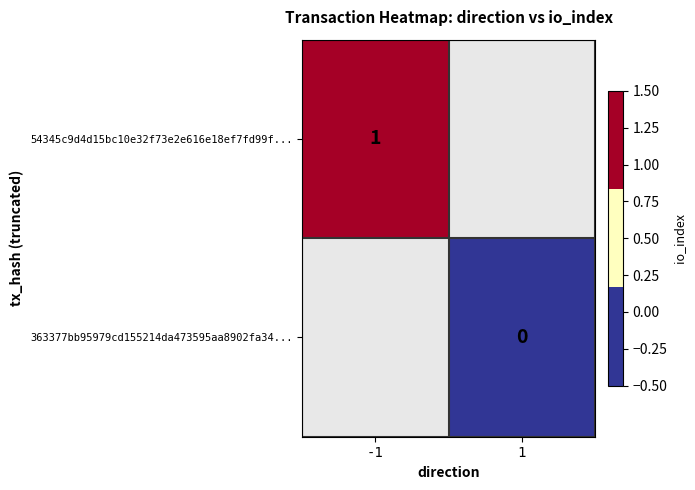

The value of 54345c9d4d15bc10e32f73e2e616e18ef7fd99f... at -1 is 1. True or false?

True